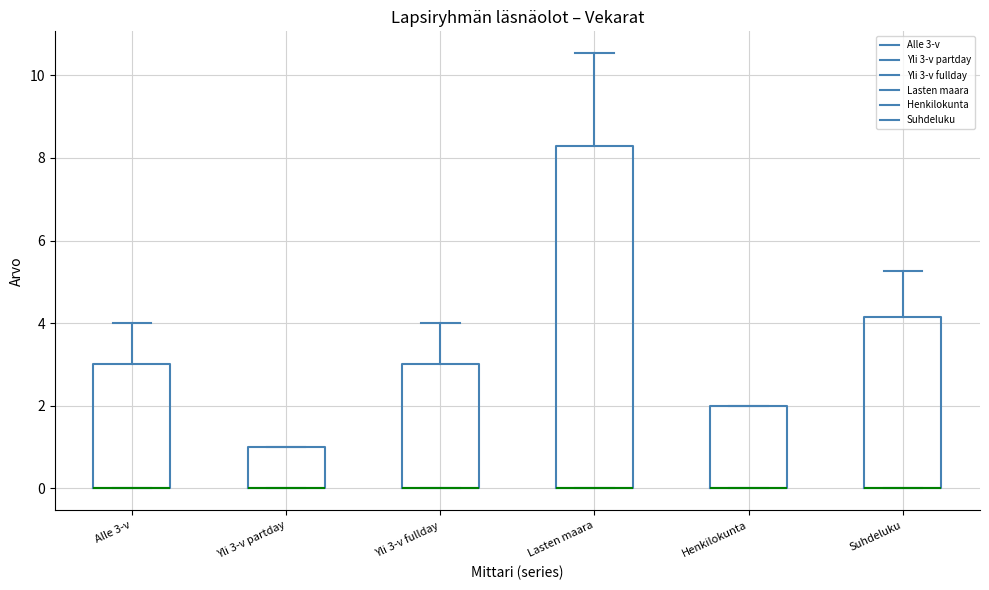

Where is the upper edge of the box for Yli 3-v fullday on the y-axis? The values are not printed on the chart, so give them approximately, as read against the axis.

3.0